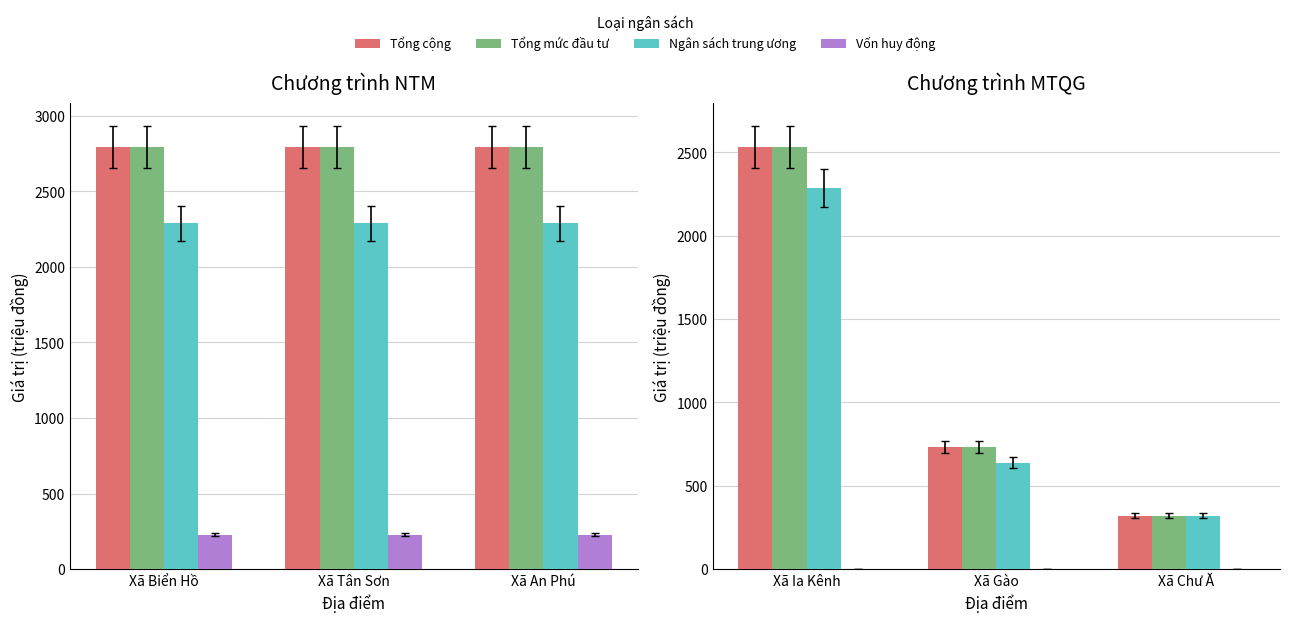

Rank the series by their maximum value, from lowest to highest.

Vốn huy động, Ngân sách trung ương, Tổng cộng, Tổng mức đầu tư